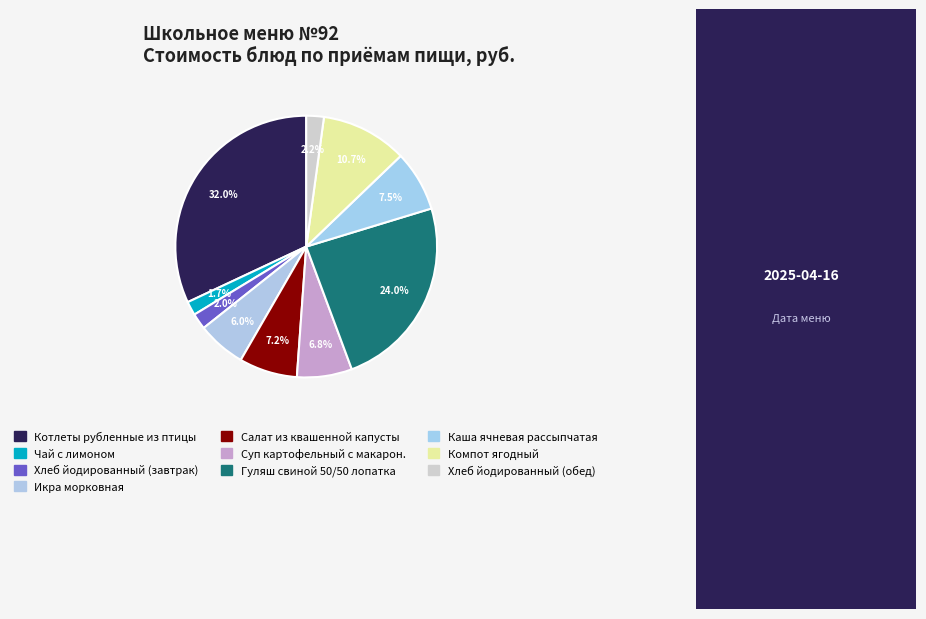

Count the number of slices in the pie.

10